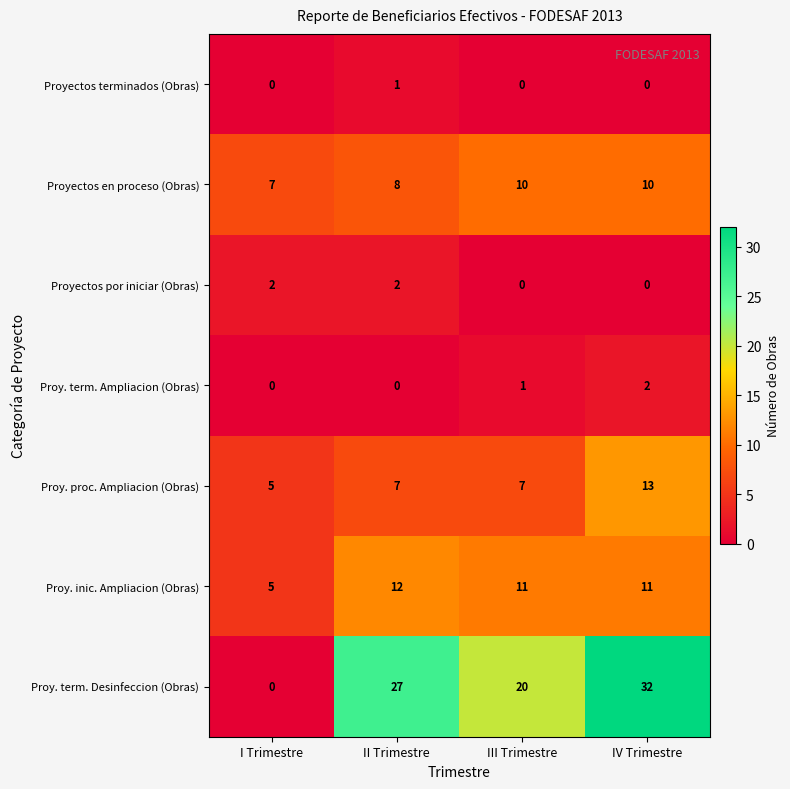

At which label is Proy. term. Ampliacion (Obras) closest to 1?

III Trimestre